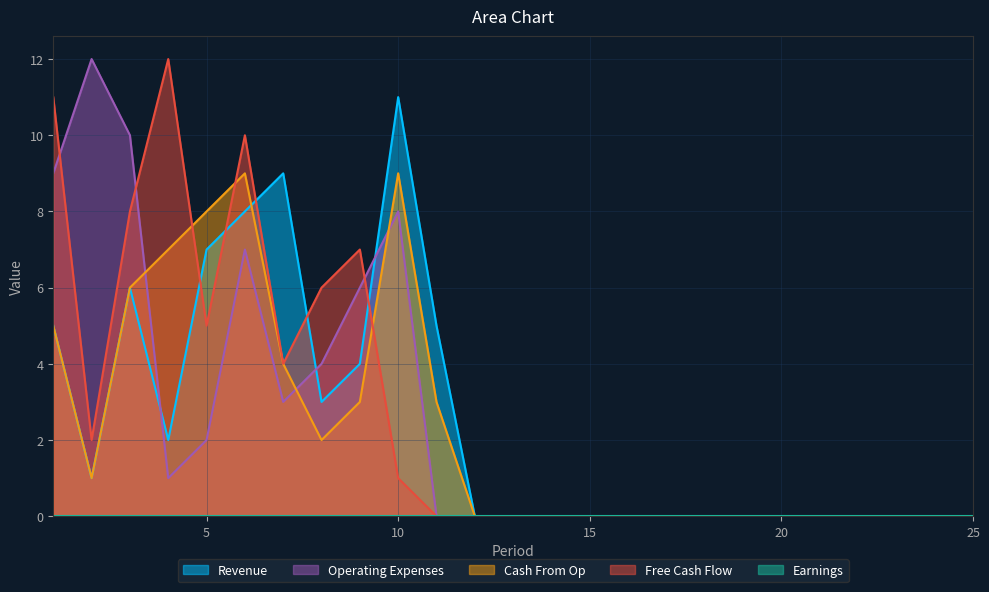

How many lines are shown in the chart?

5